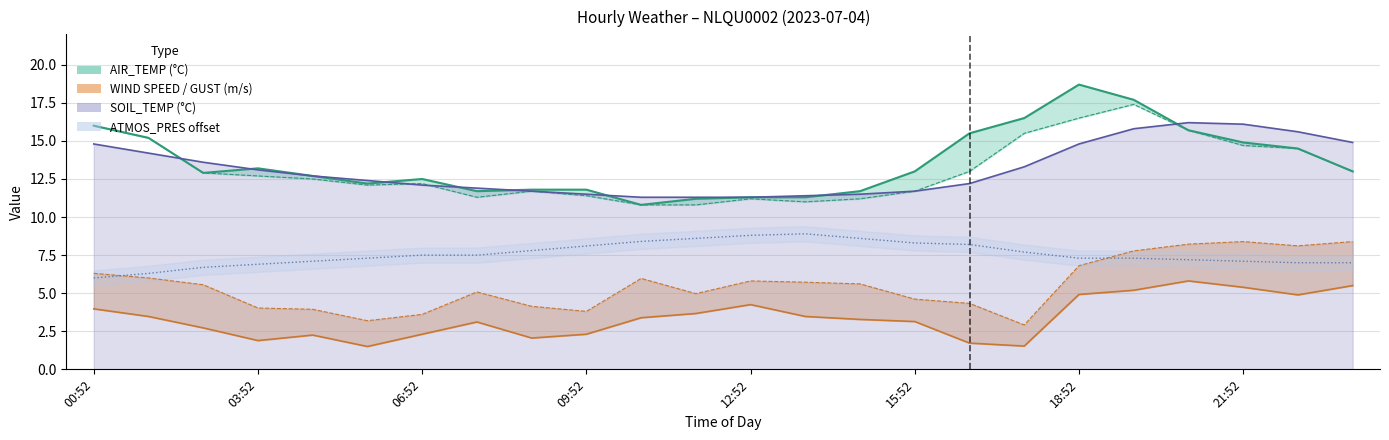

How many distinct data groups are displayed?

6